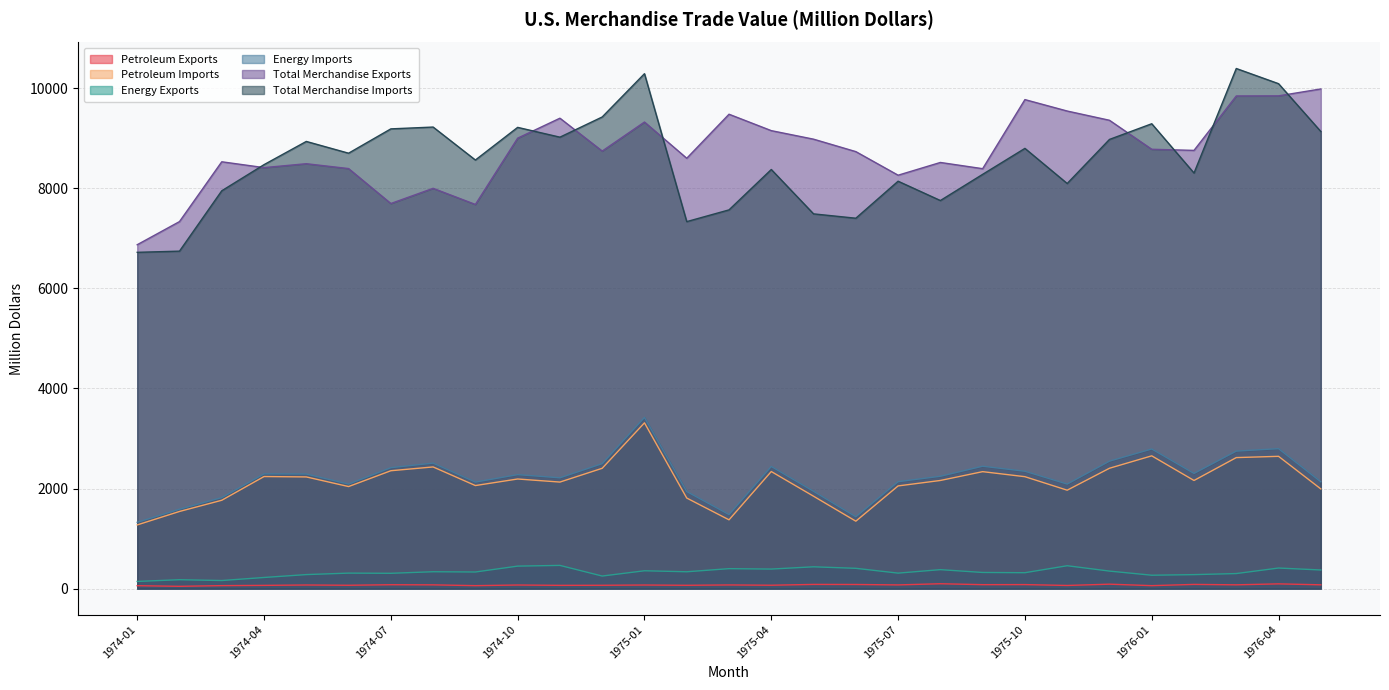

What is the difference between the Total Merchandise Exports values at 1975-03 and 1975-01?

155.7